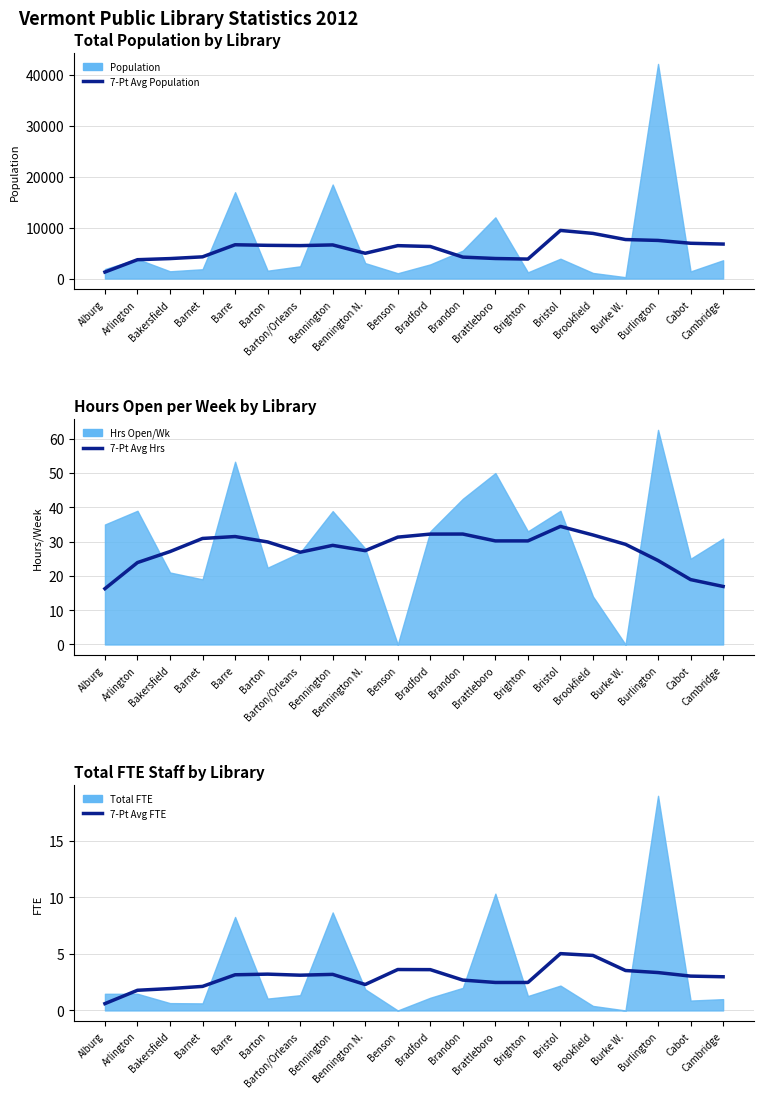

True or false: 7-Pt Avg FTE has more than 1 points higher than both neighbors.

True